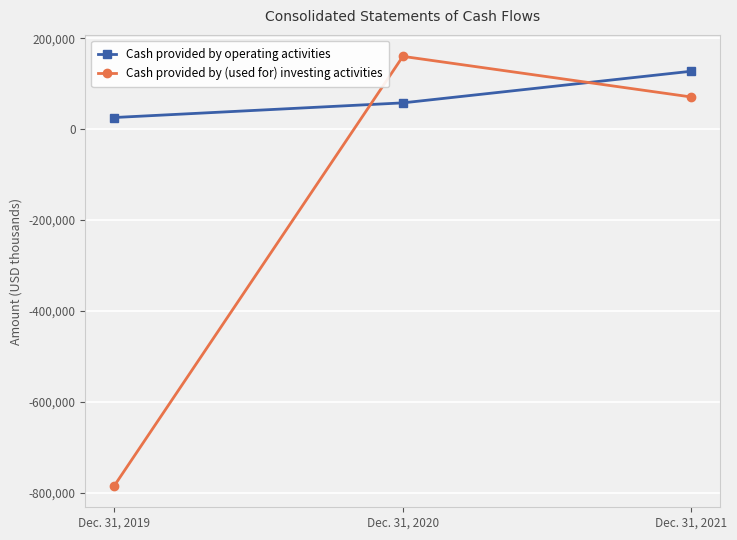

True or false: Cash provided by (used for) investing activities has a value of 70647 at Dec. 31, 2021.

True